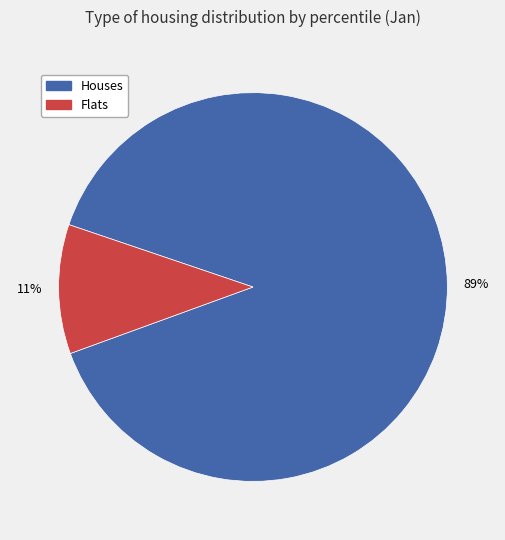

How many segments does this pie chart have?

2